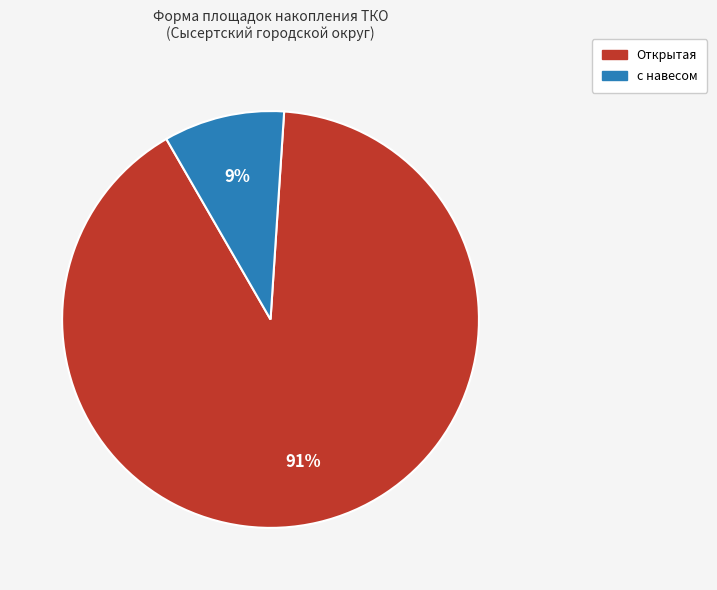

To the nearest percent, what is the average slice percentage?

50%